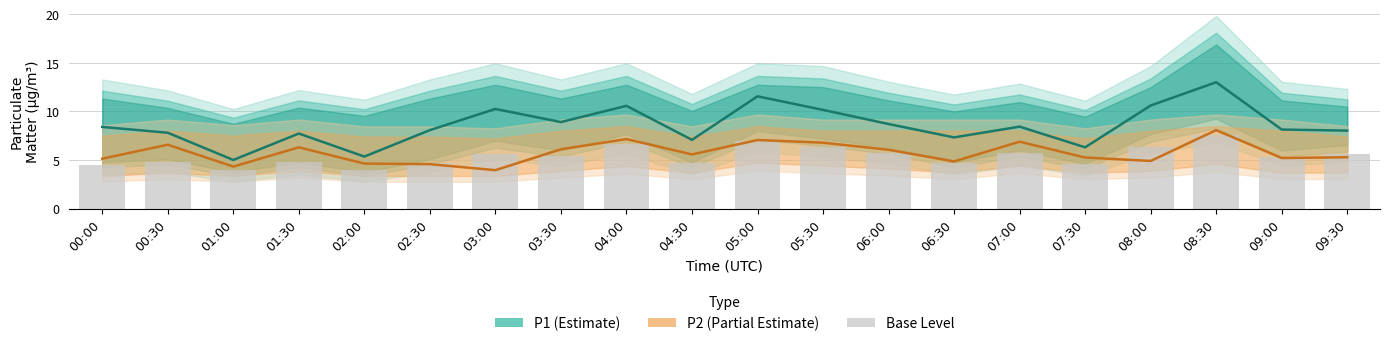

Which has a higher value, 07:00 or 09:30?

07:00